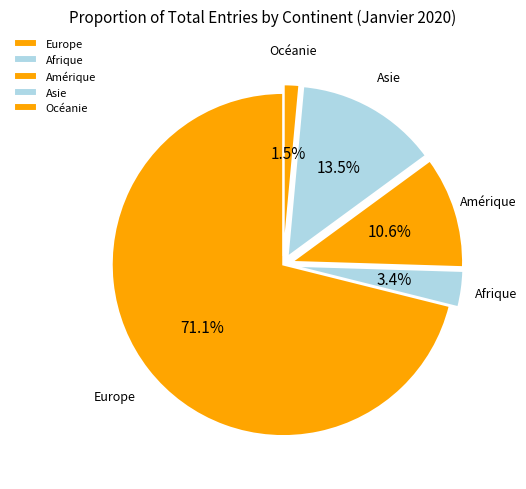

Which has a higher value, Europe or Asie?

Europe